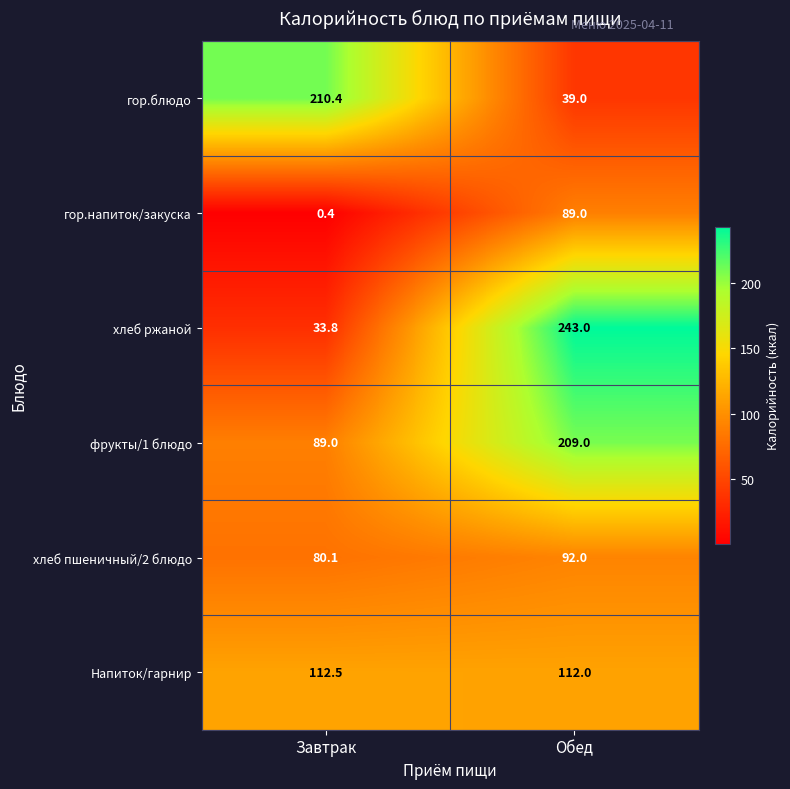

Which series has the largest range (max minus min)?

хлеб ржаной